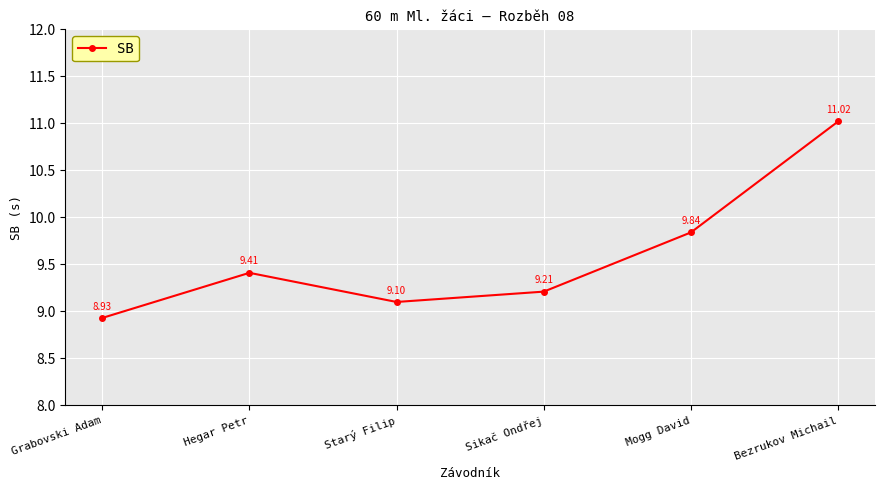

What position from the right is Starý Filip?

4